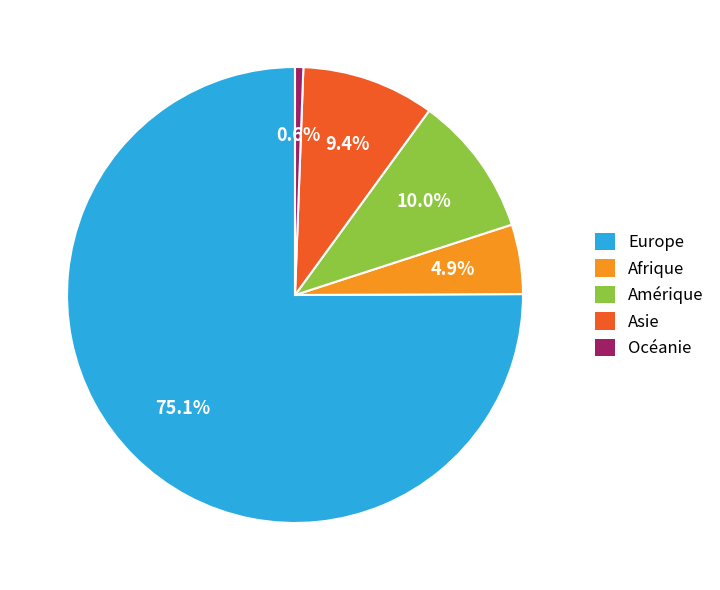

Between Afrique and Asie, which is larger?

Asie